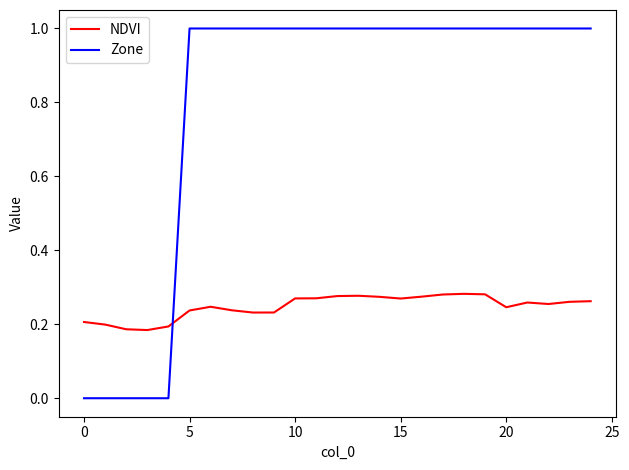

Which series has the largest total across all categories?

Zone